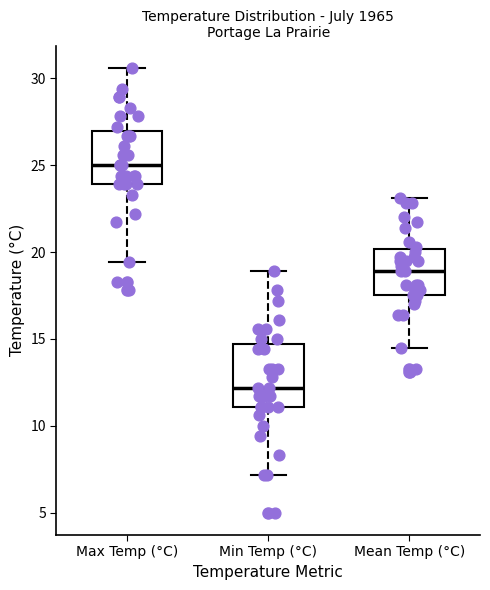

Which box is the tallest, from its lower edge to its upper edge?

Min Temp (°C)